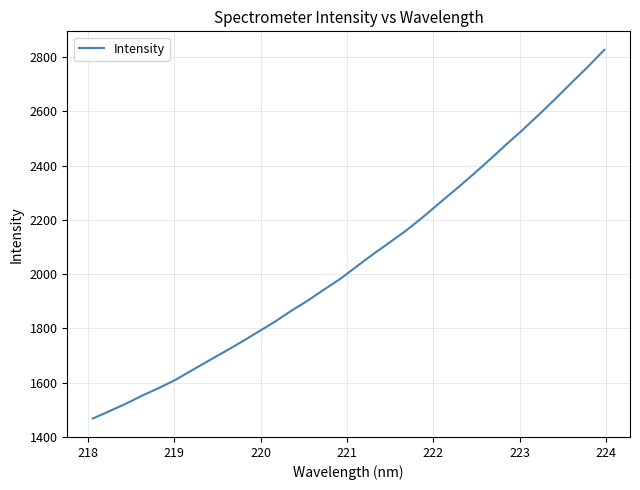

What is the greatest value displayed?

2827.3